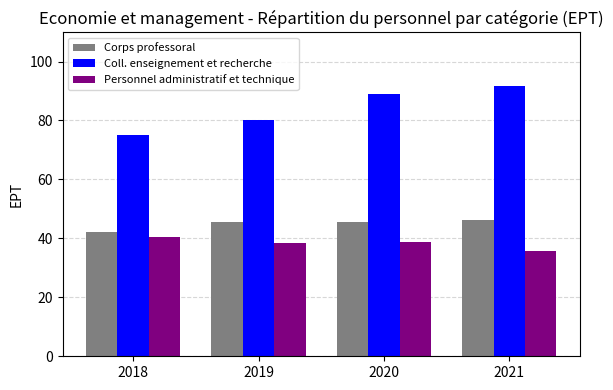

Which series has the largest range (max minus min)?

Coll. enseignement et recherche